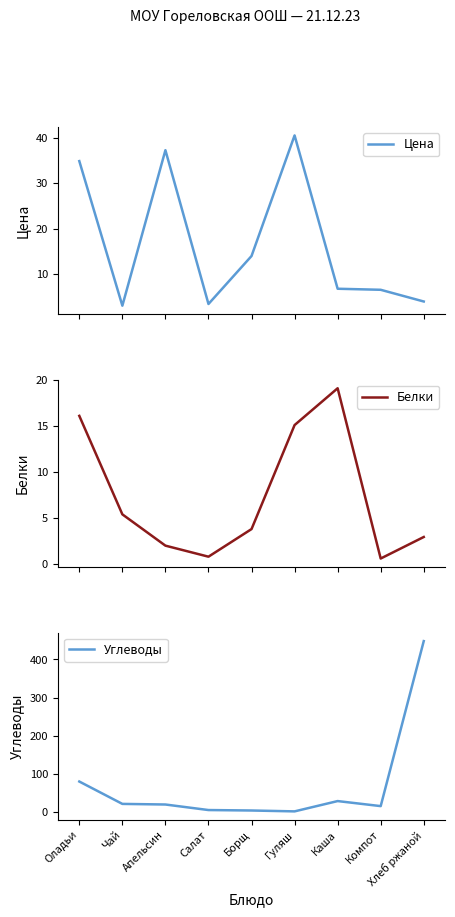

Between Чай and Салат, which is larger?

Салат